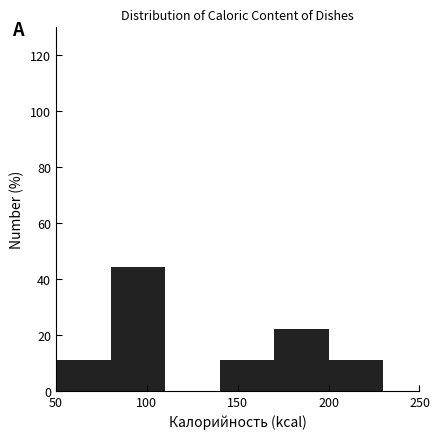

How tall is the bar that spans 200 to 230 on the x-axis? The values are not printed on the chart, so give them approximately, as read against the axis.

12